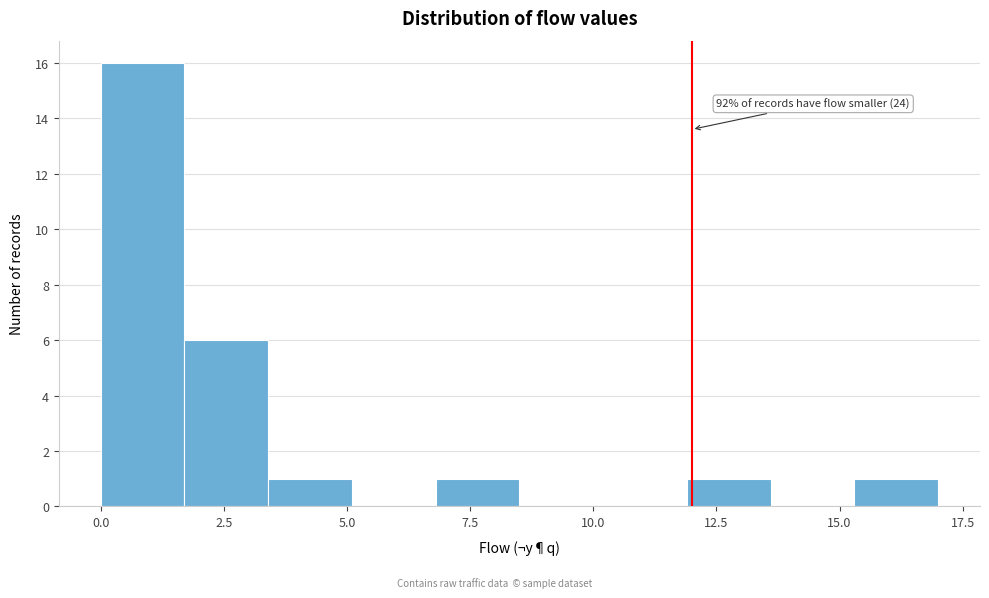

Around what value on the x-axis is the tallest bar? Give the approximate position of its centre, as read against the axis.

1.0